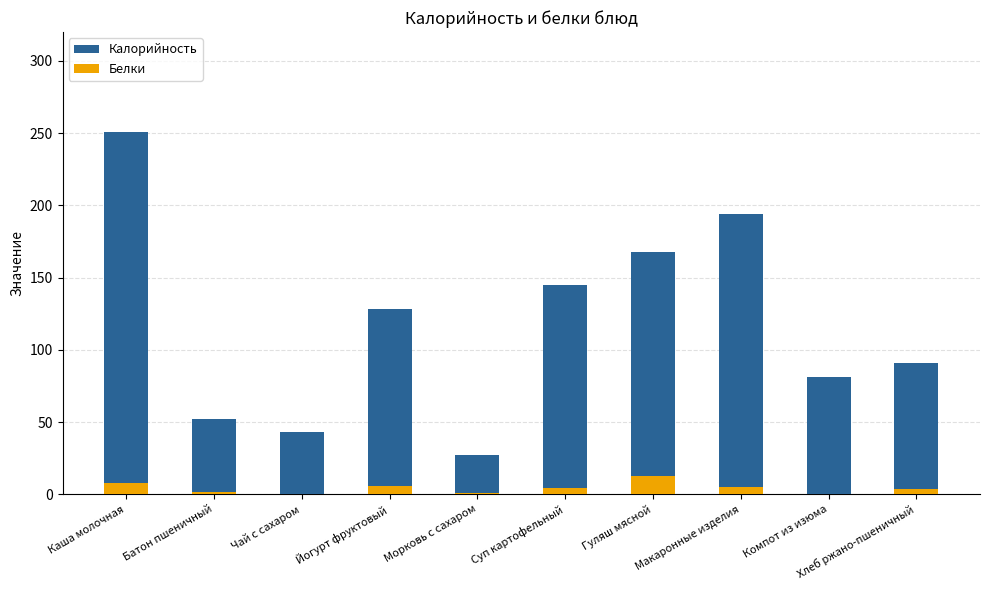

What is the lowest value of the Белки series?

0.1